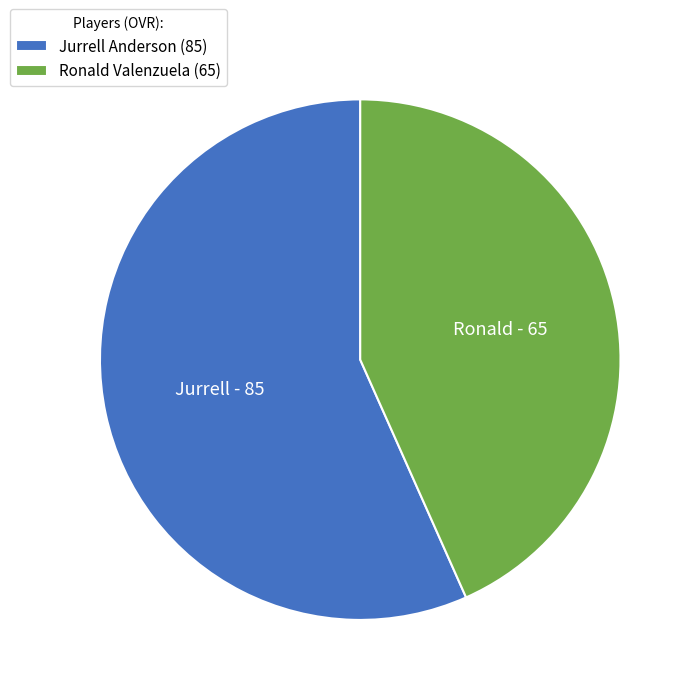

Is Ronald Valenzuela the majority of the pie?

No